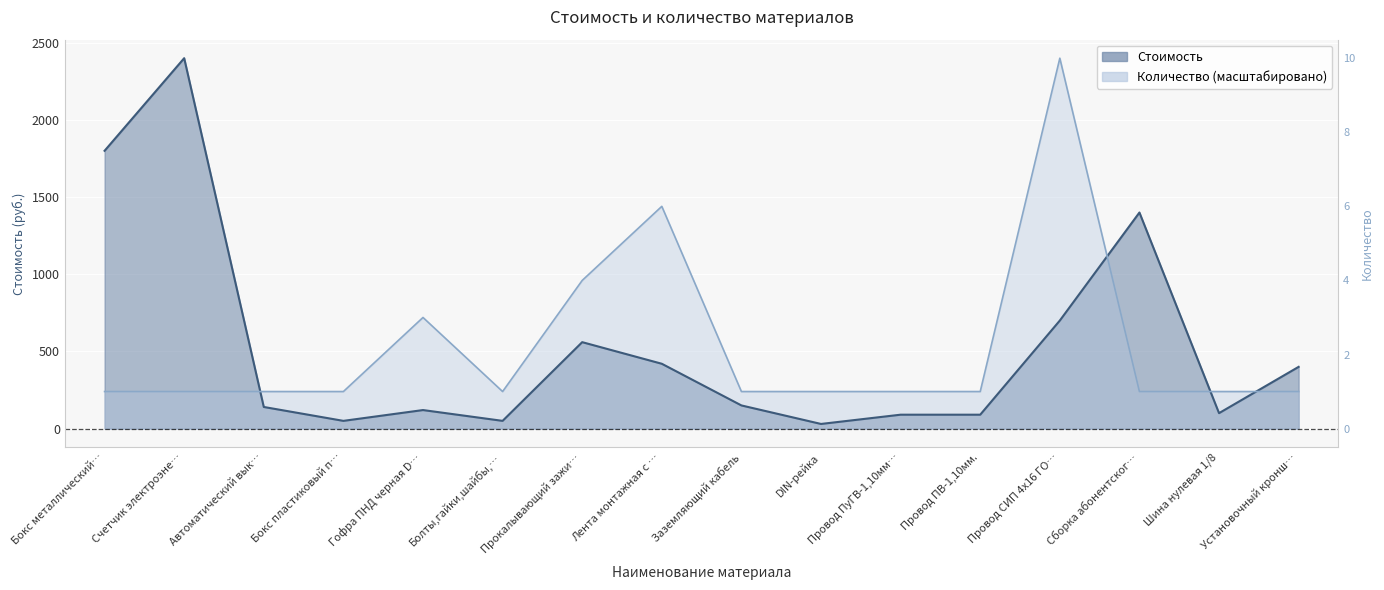

Where does the Стоимость series first go above 150?

Бокс металлический…